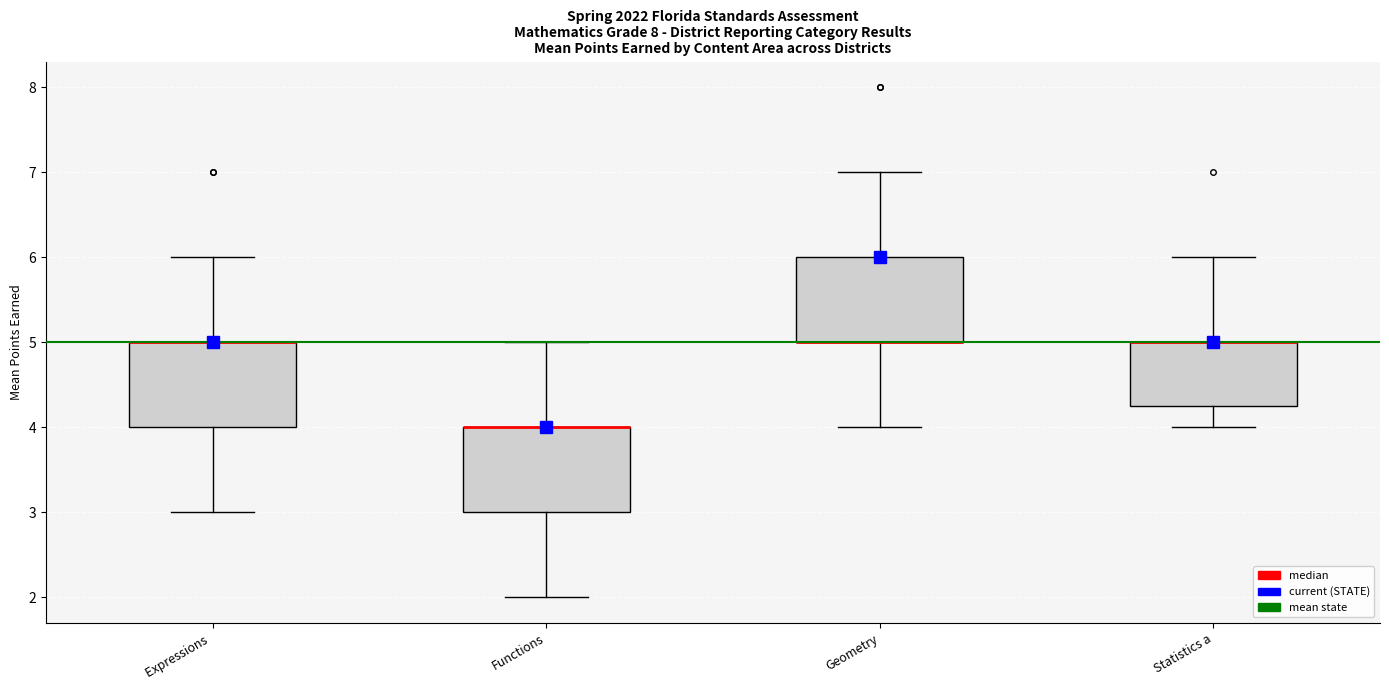

Reading left to right, transcribe this box plot: for each box, give where its median line is, the range the box spans, and where its two whiskers end, as read against the y-axis. The values are not printed on the chart, so give them approximately, as read against the axis.

Expressions: median 5.0 (drawn on the box's upper edge), box 4.0 to 5.0, whiskers 3.0 to 6.0
Functions: median 4.0 (drawn on the box's upper edge), box 3.0 to 4.0, whiskers 2.0 to 5.0
Geometry: median 5.0 (drawn on the box's lower edge), box 5.0 to 6.0, whiskers 4.0 to 7.0
Statistics a: median 5.0 (drawn on the box's upper edge), box 4.3 to 5.0, whiskers 4.0 to 6.0